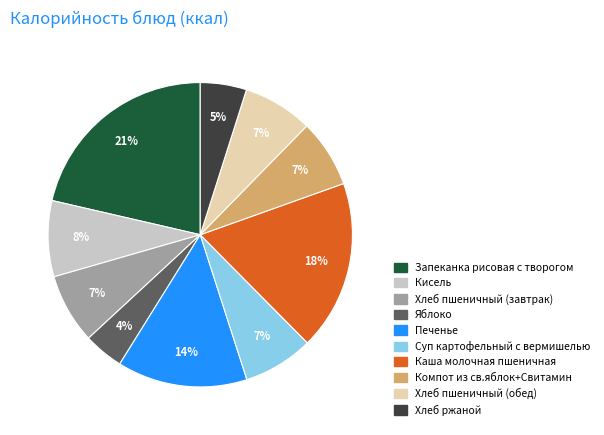

Which category has the biggest portion of the pie?

Запеканка рисовая с творогом